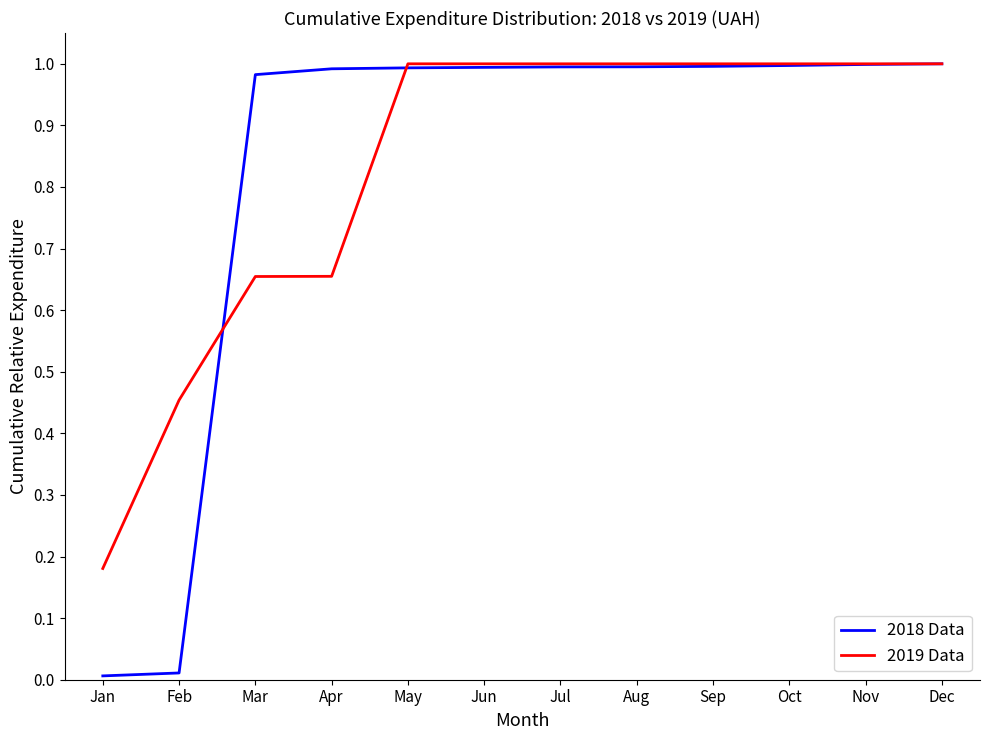

Is this an area chart (filled region under the line)?

No